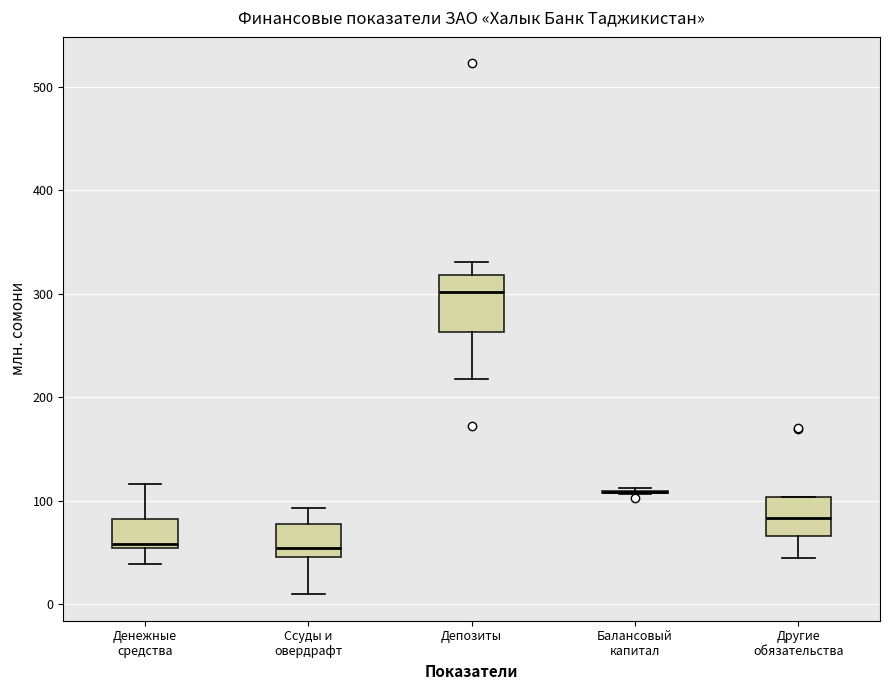

Where is the upper edge of the box for Другие обязательства on the y-axis? The values are not printed on the chart, so give them approximately, as read against the axis.

100